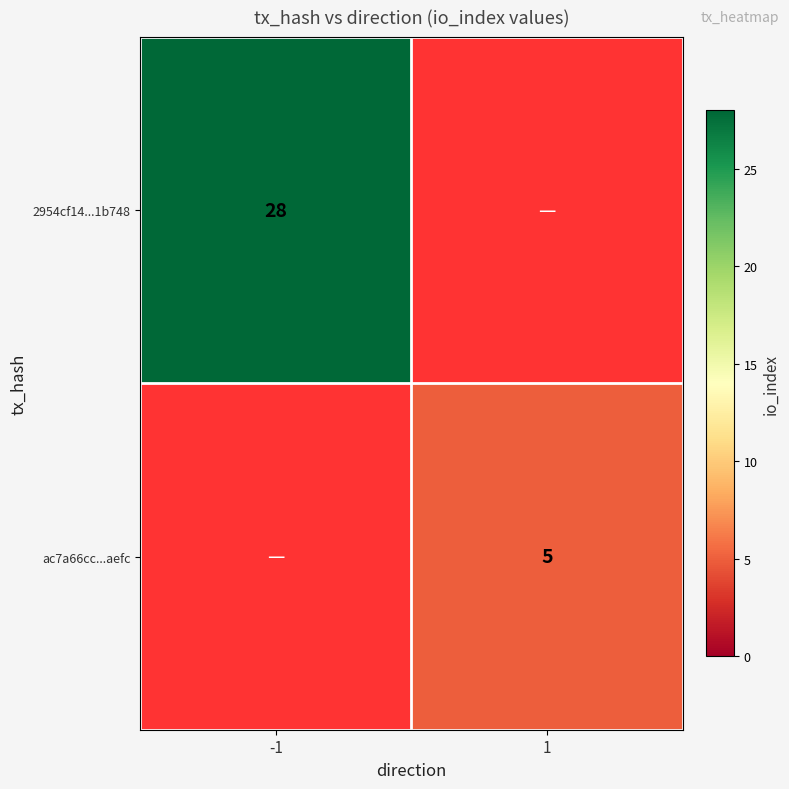

The value of ac7a66cc...aefc at 1 is 5. True or false?

True